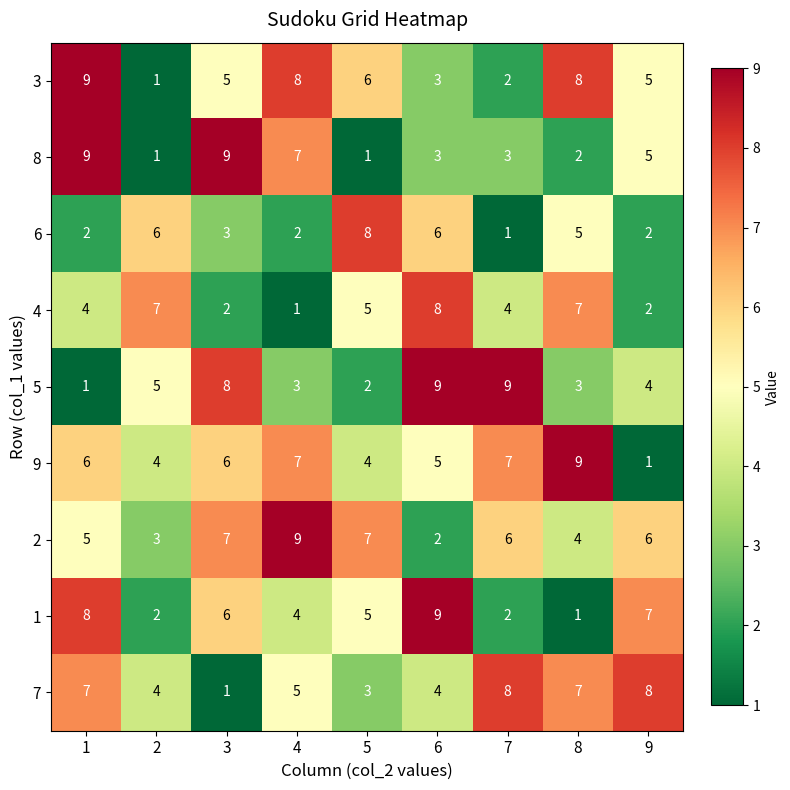

Which category has the highest value in the 4 series?

6